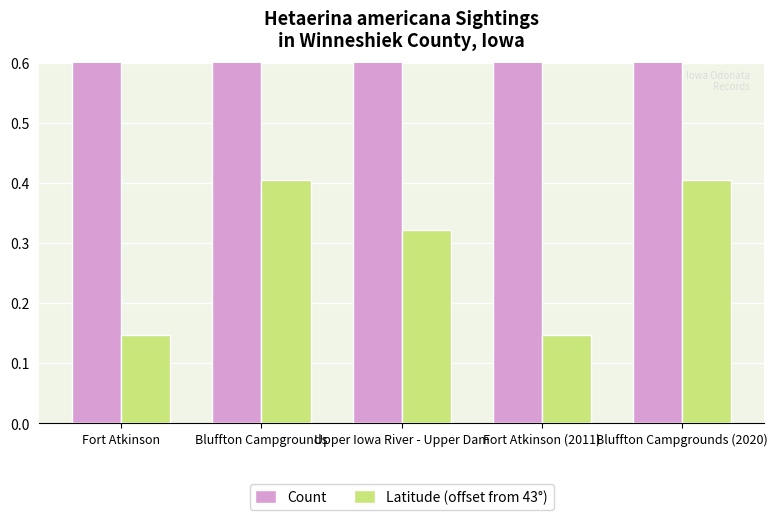

Which category has the lowest value in the Count series?

Fort Atkinson